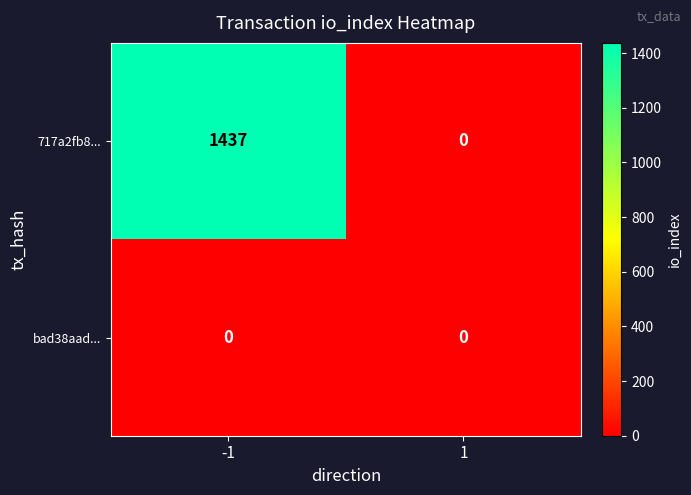

What is the greatest value displayed?

1437